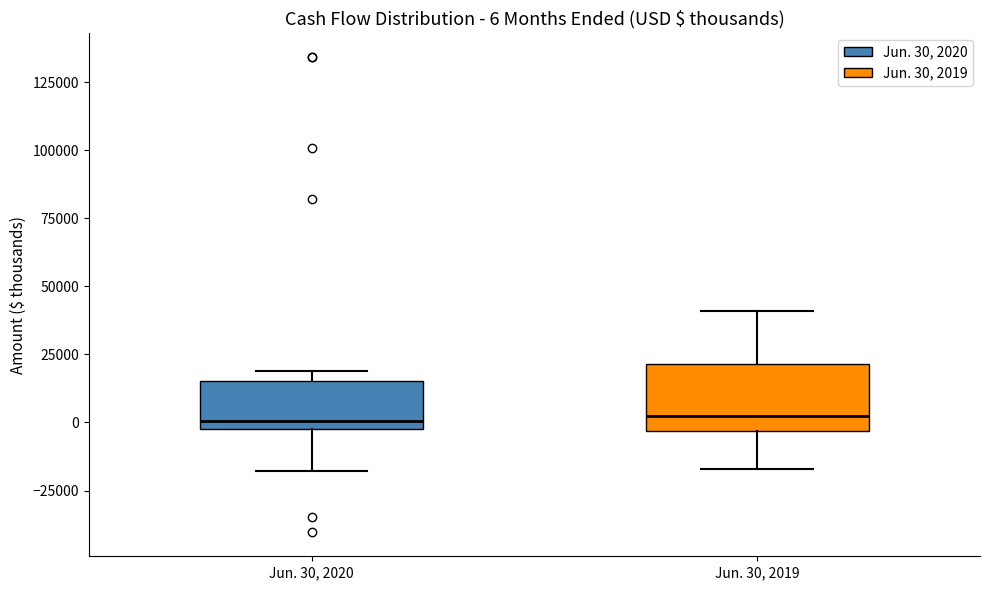

Which box is the tallest, from its lower edge to its upper edge?

Jun. 30, 2019